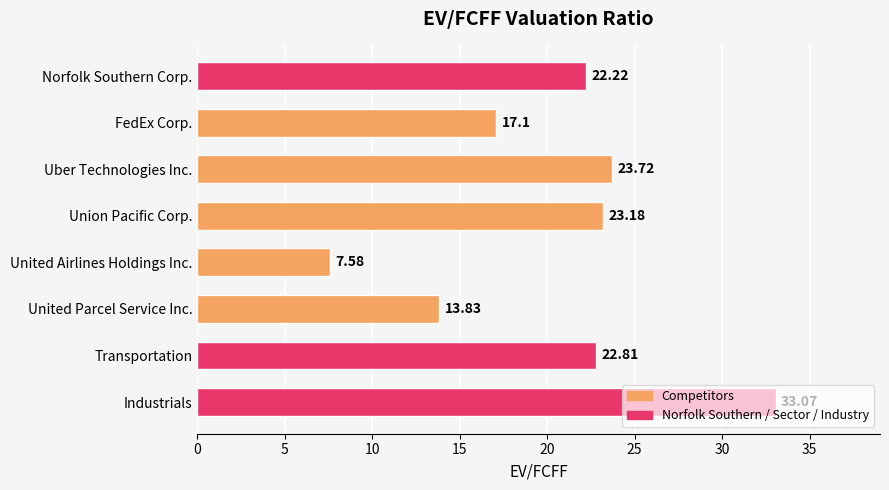

Where is the data nearest to the value 20?

Norfolk Southern Corp.